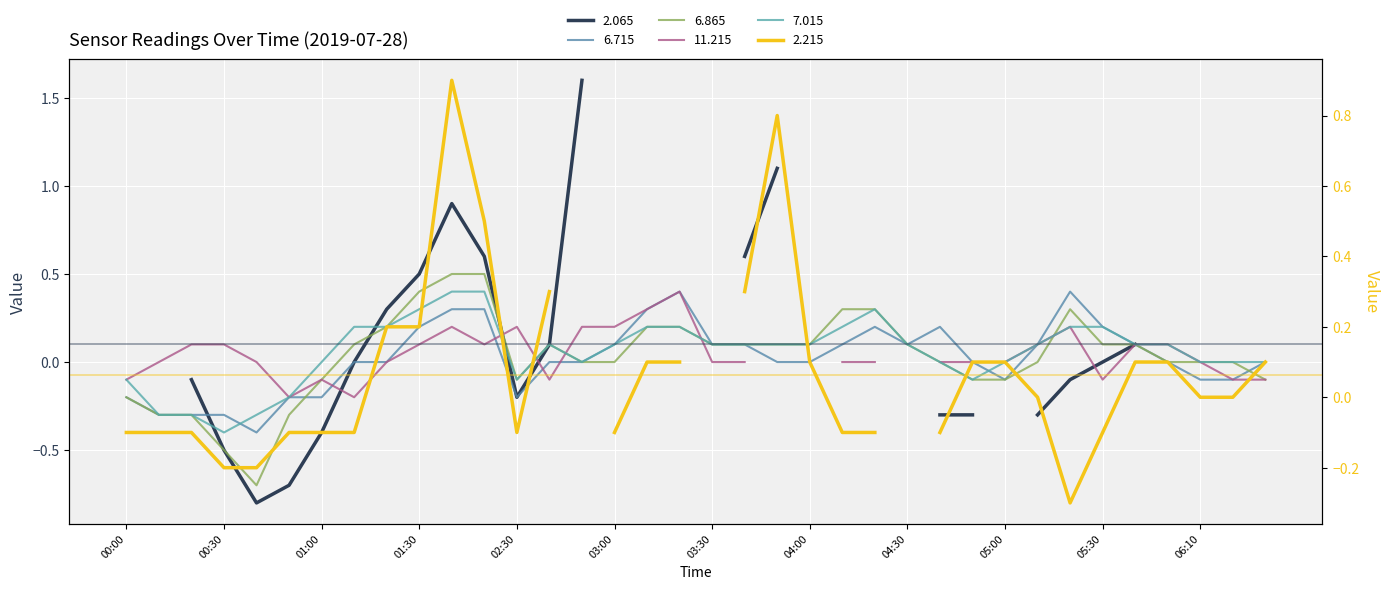

True or false: 7.015 has more than 1 points higher than both neighbors.

True